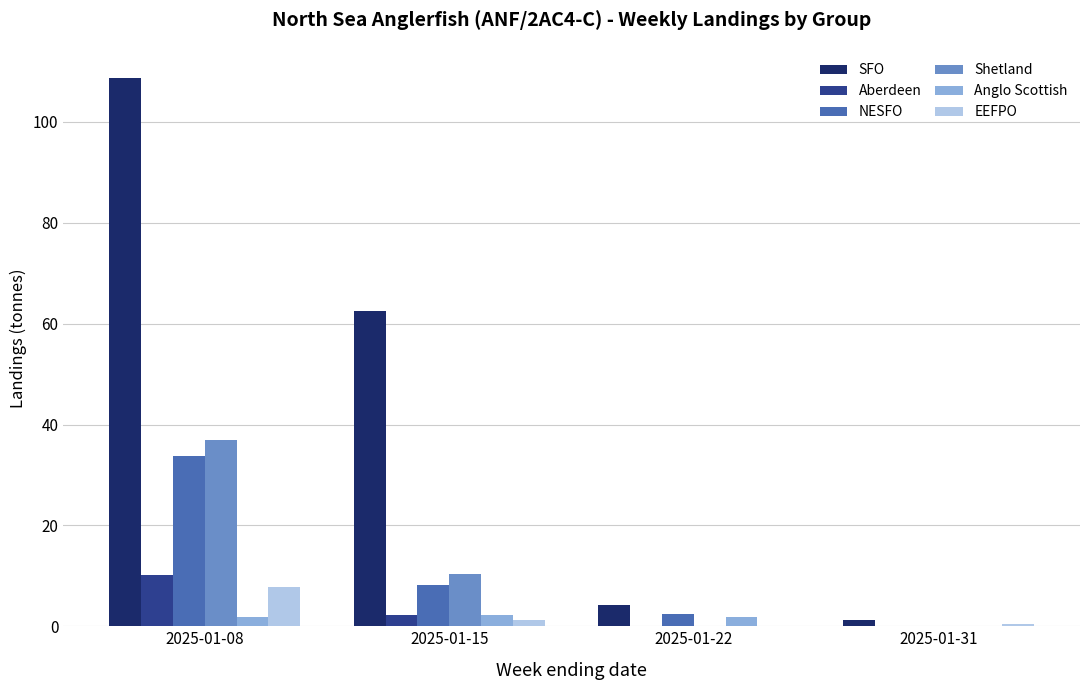

The SFO series shows 108.6 at 2025-01-08. True or false?

True